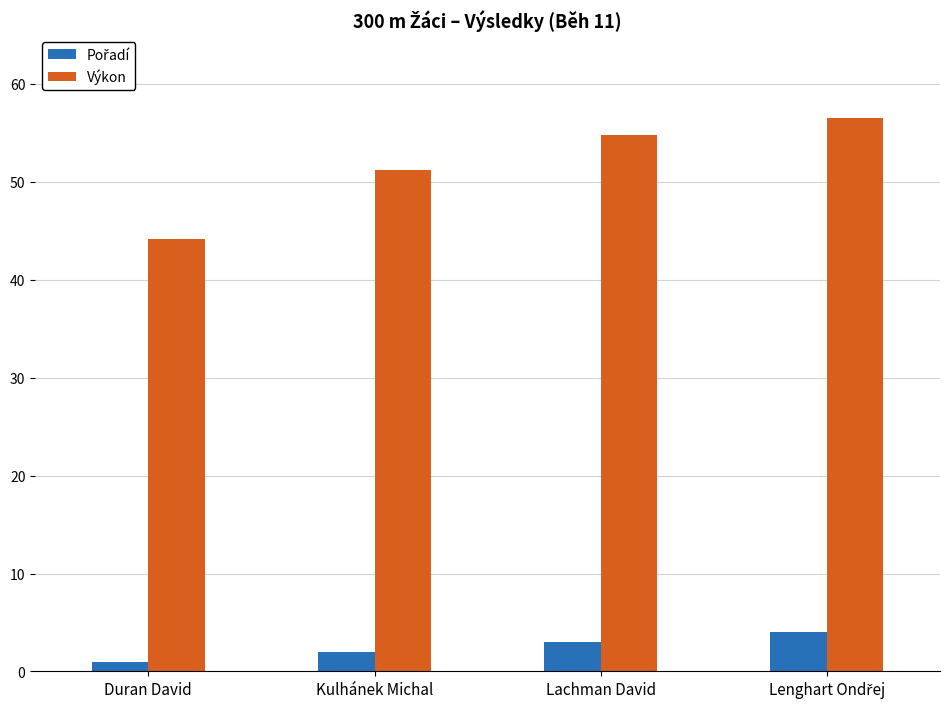

Which series has the widest spread of values?

Výkon